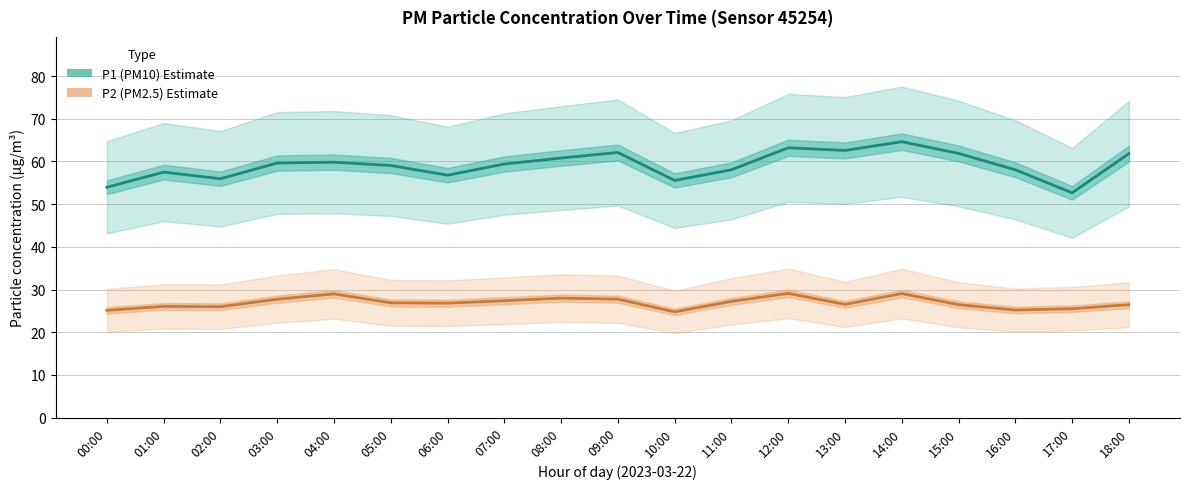

How many lines are shown in the chart?

2